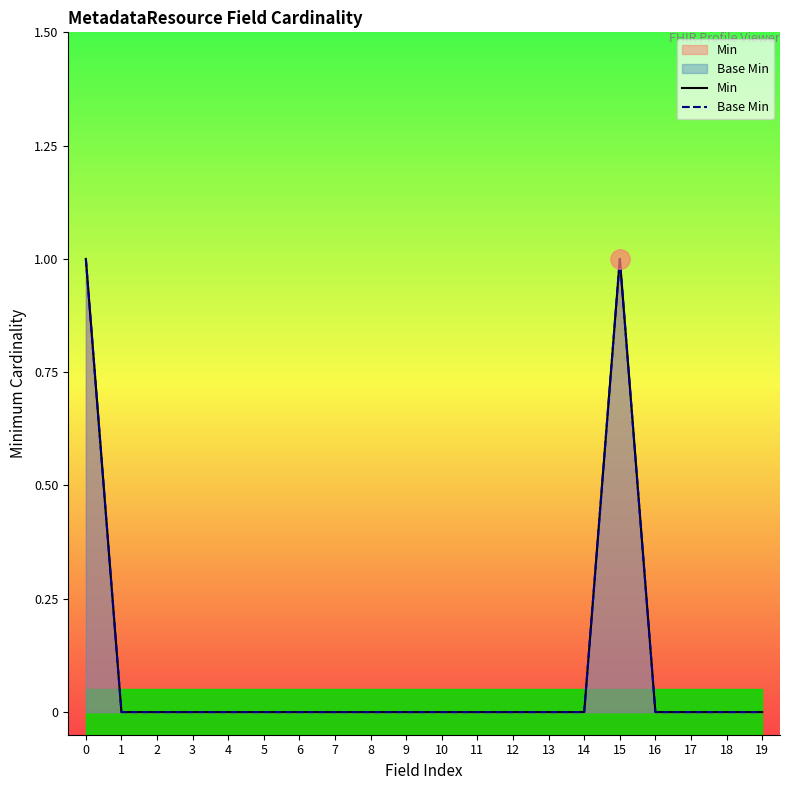

Which series changed the most between 11 and 17?

Min